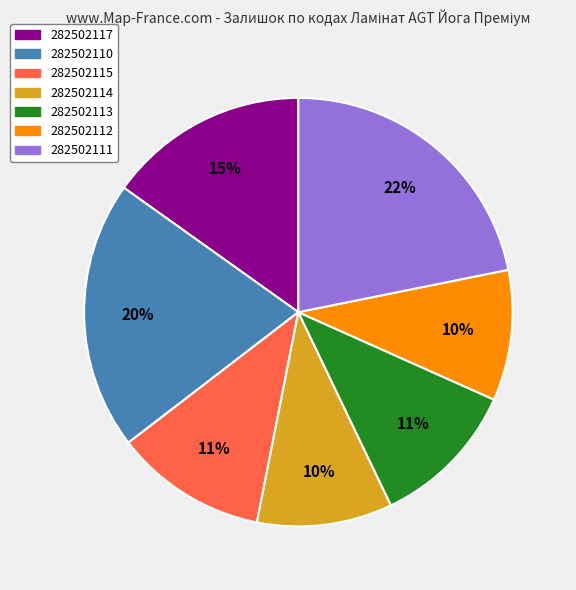

Between 282502115 and 282502111, which is larger?

282502111